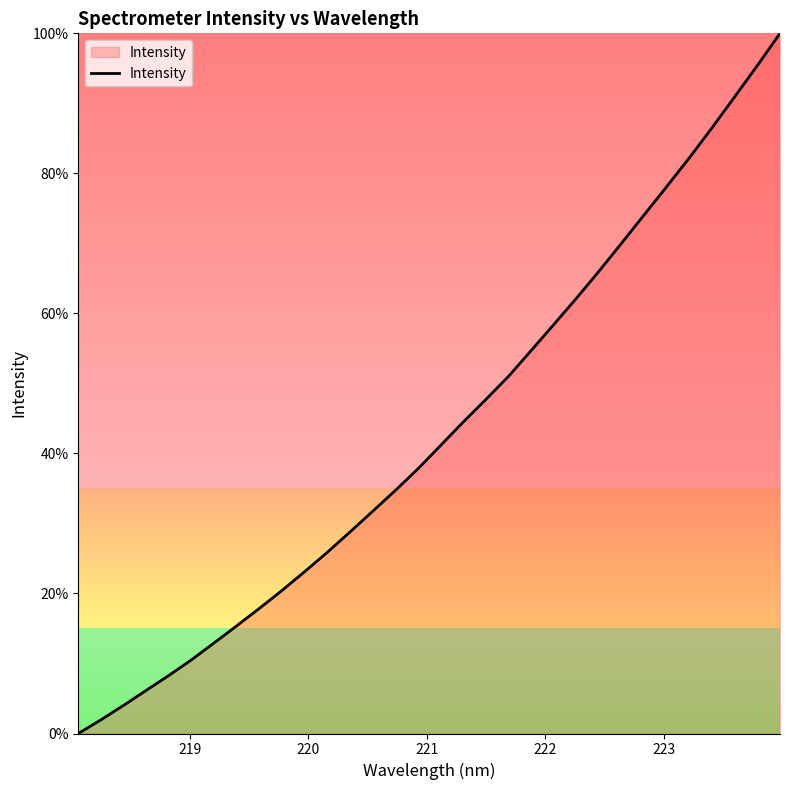

What is the difference between the maximum and minimum values?

100.0